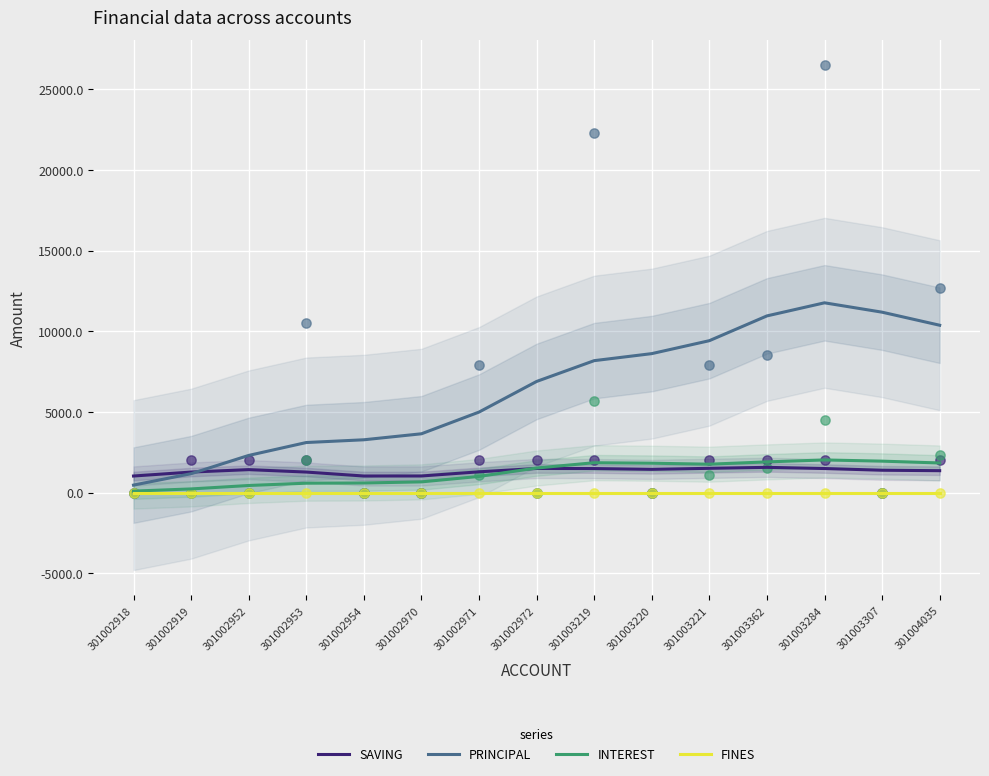

Which series has the largest total across all categories?

PRINCIPAL